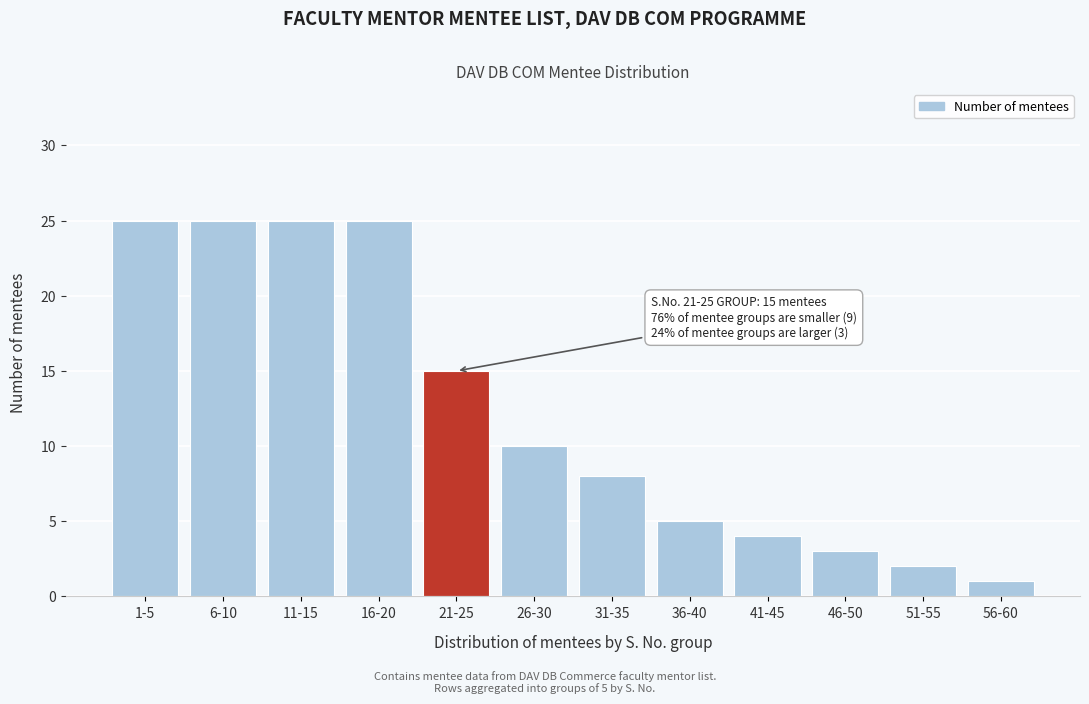

Reading left to right, transcribe all the data shown in this chart.

25	25	25	25	15	10	8	5	4	3	2	1